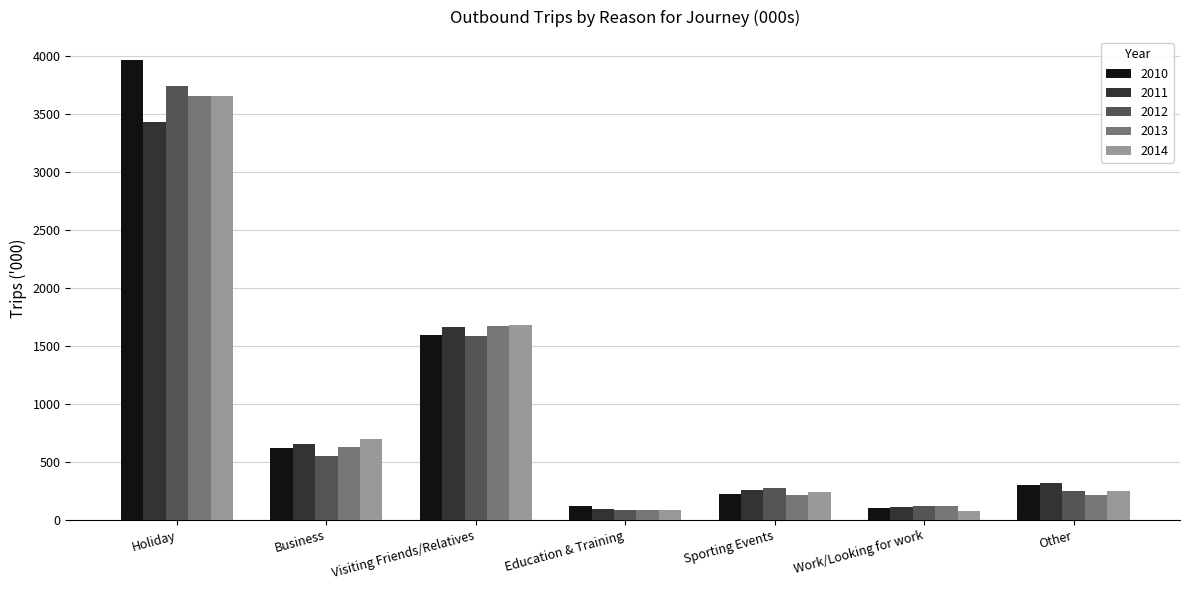

What is the label of the 6th bar from the left?

Work/Looking for work